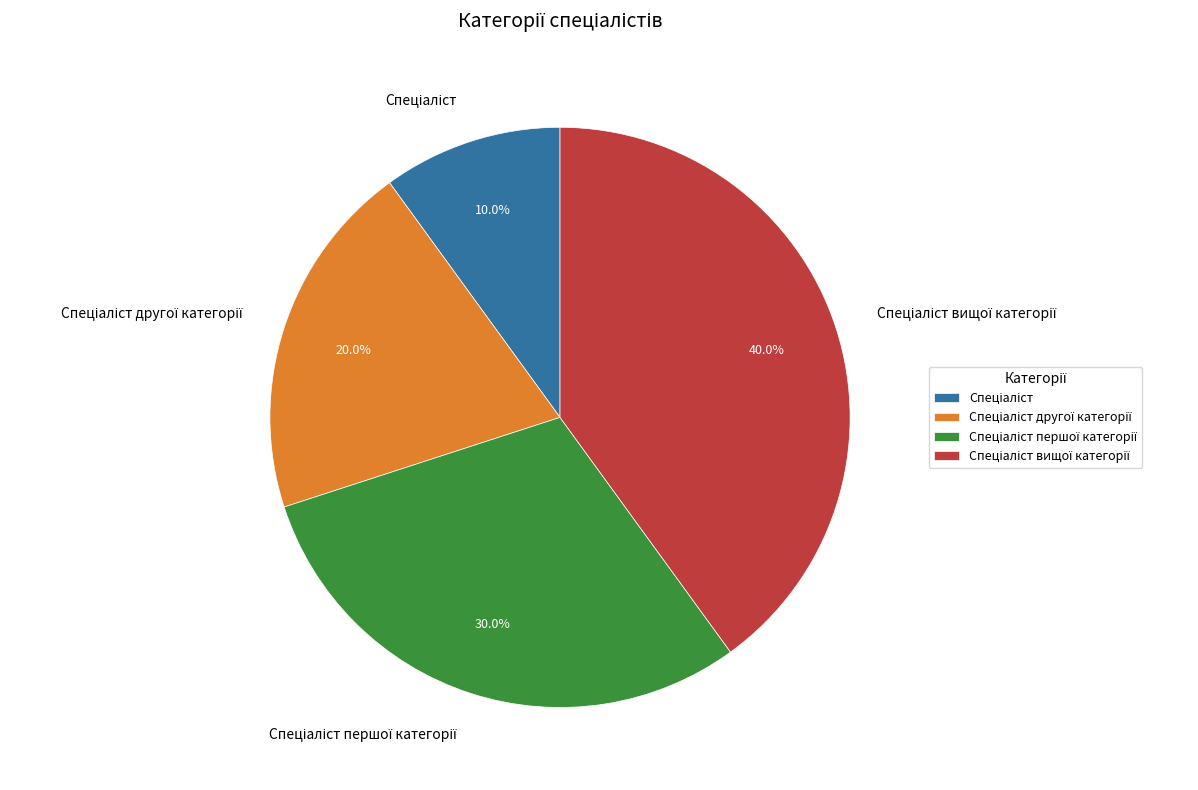

Does any single category account for the majority?

No